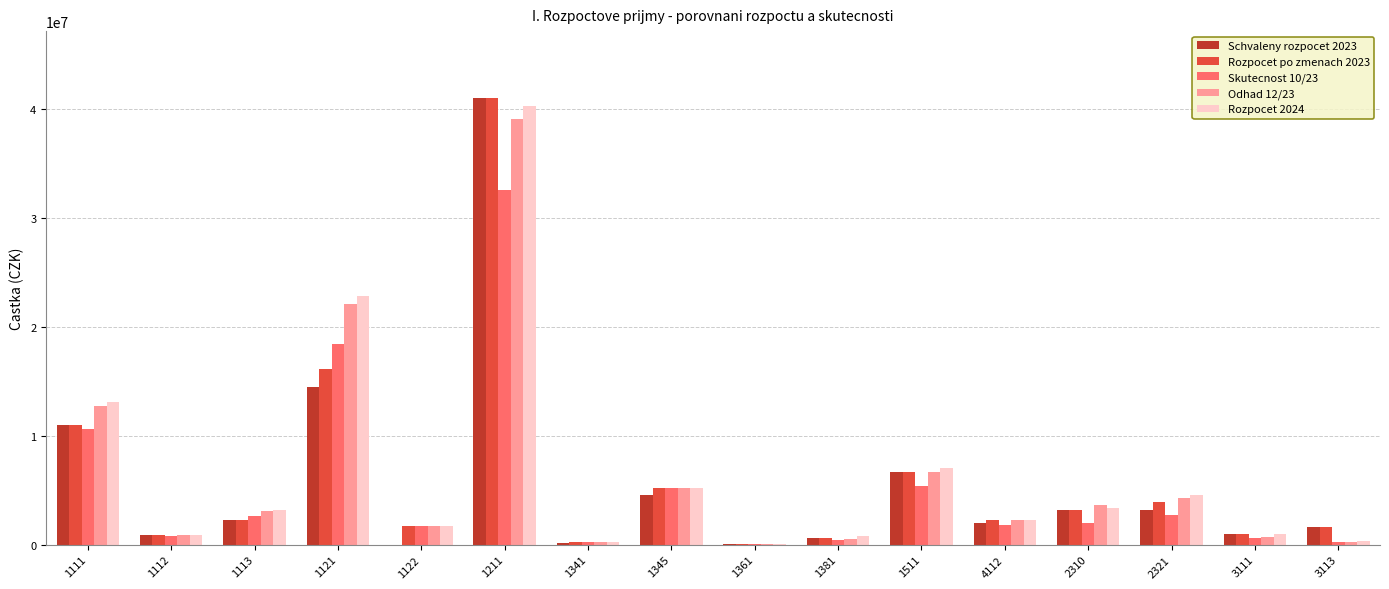

Is the value of Rozpocet 2024 at 1511 greater than the value of Rozpocet po zmenach 2023 at 2321?

Yes